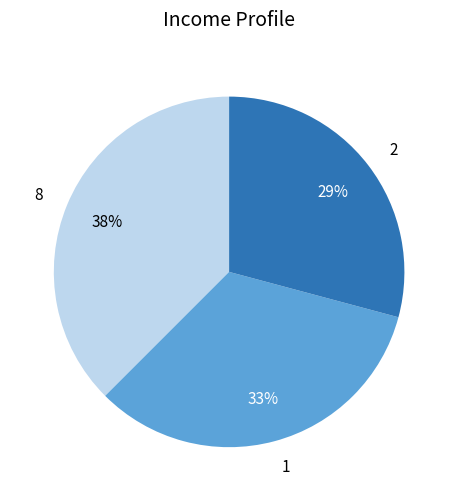

What percentage is the 1 slice, to the nearest percent?

33%